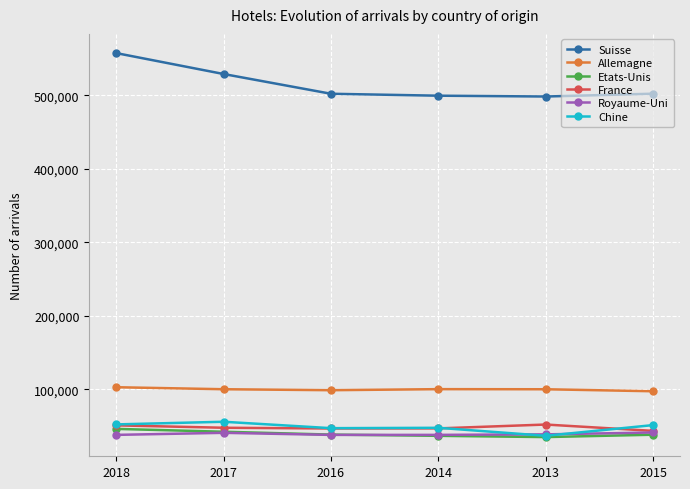

How many lines are shown in the chart?

6